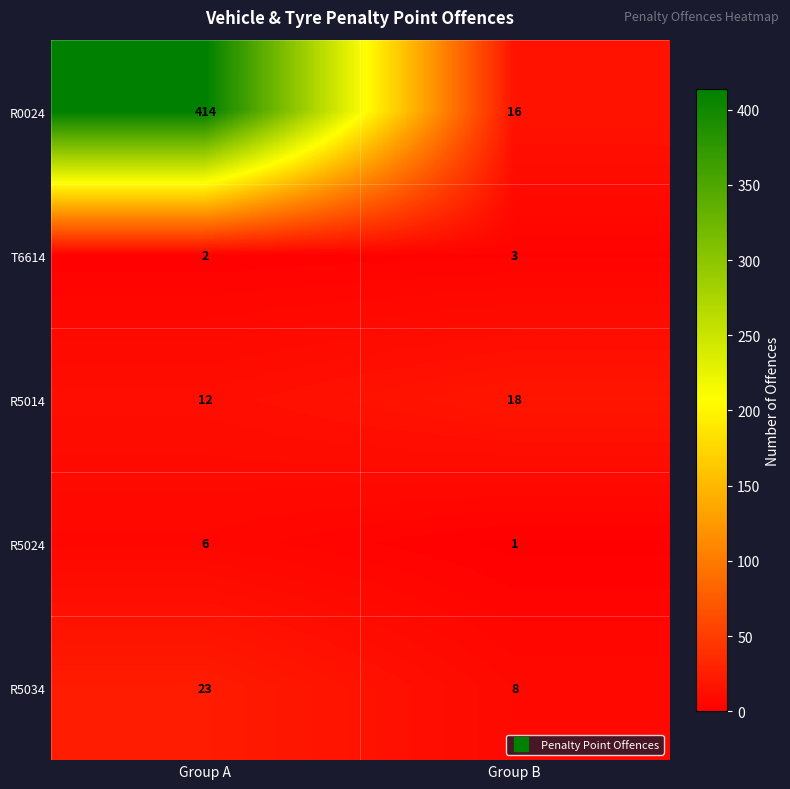

Rank the series by their maximum value, from lowest to highest.

T6614, R5024, R5014, R5034, R0024